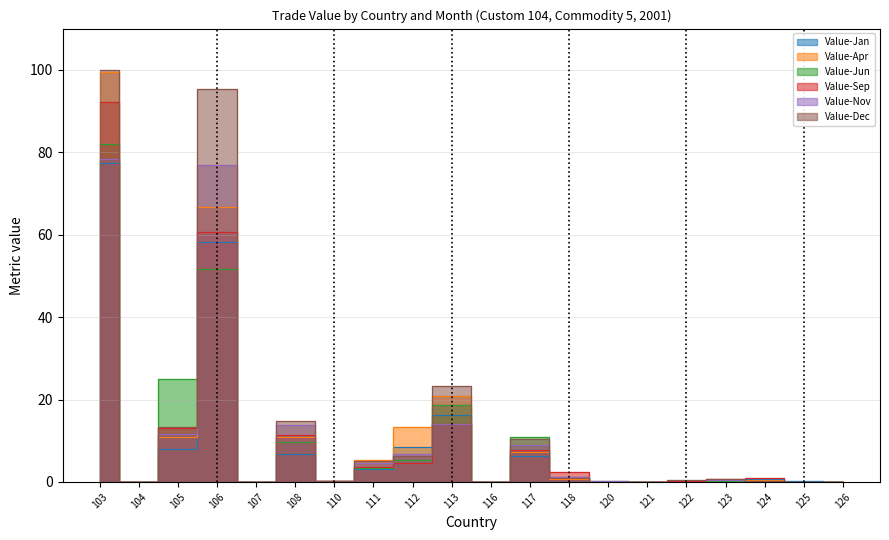

Which label corresponds to the largest value in the chart?

103